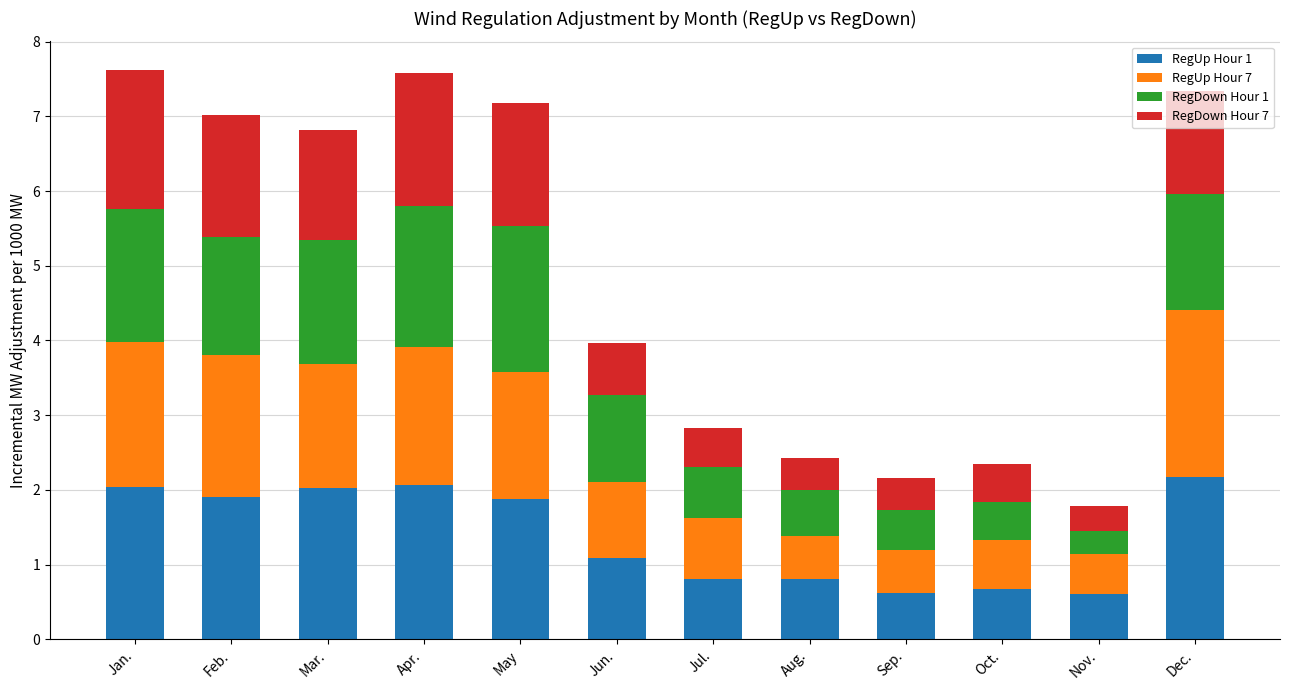

What is the average value of the RegUp Hour 1 series?

1.4